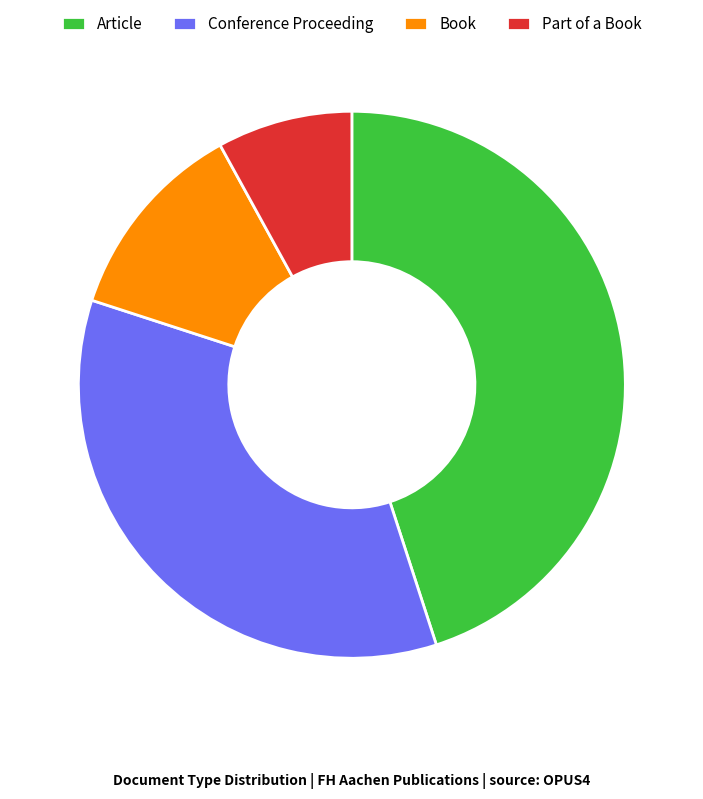

Is it true that Book is 1% of the pie?

False